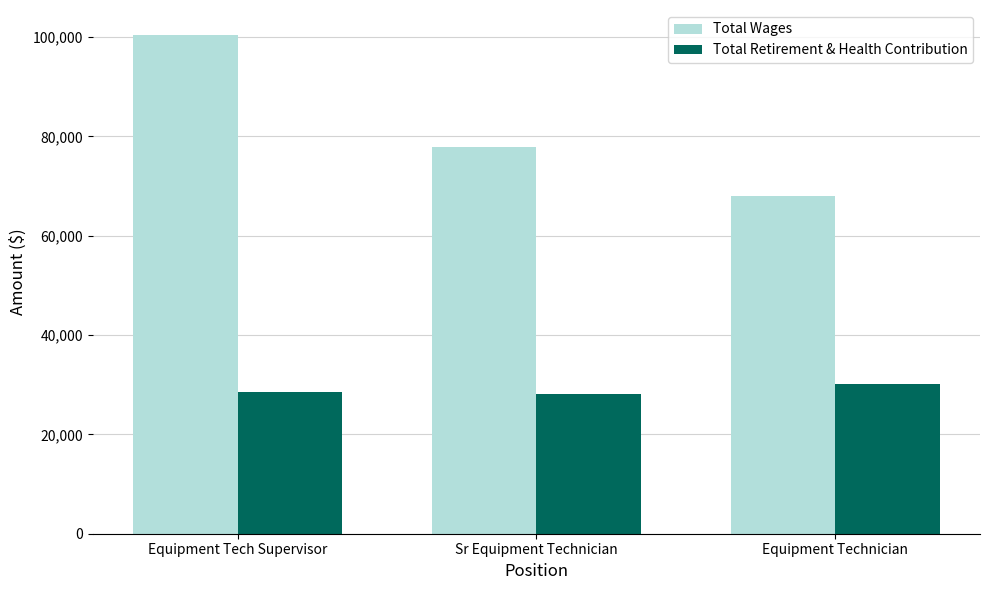

What is the value of the Total Retirement & Health Contribution bar at the 2nd from the left?

28192